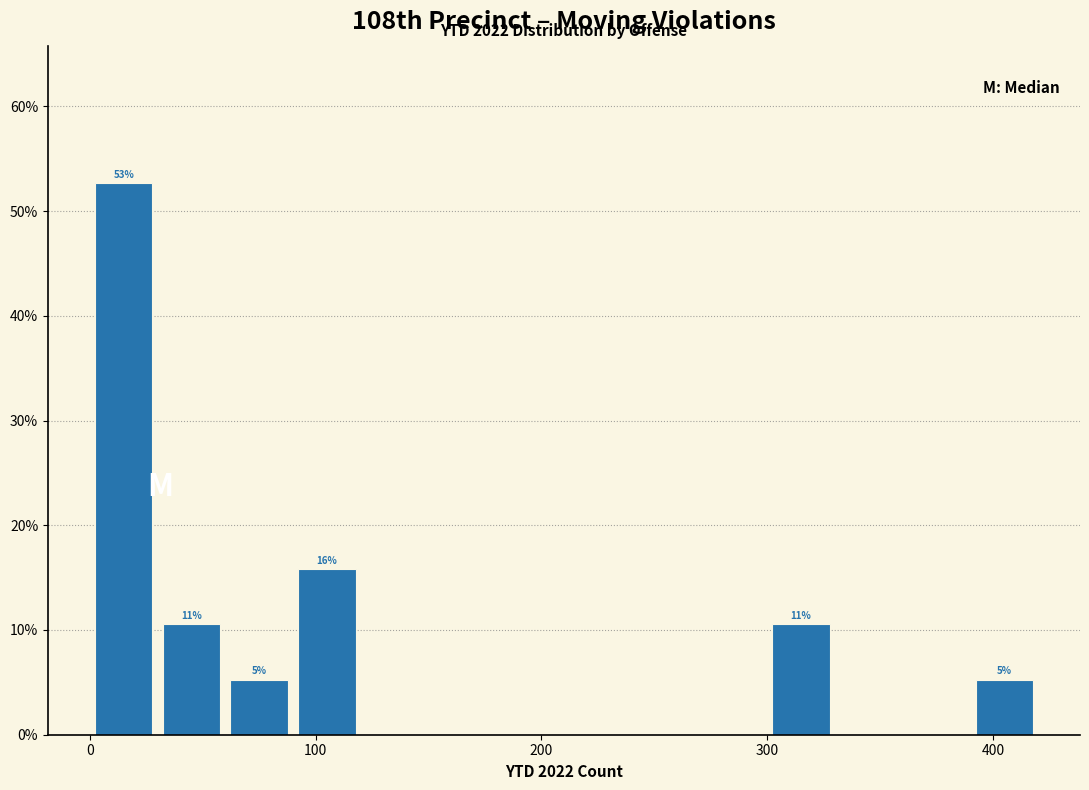

Read against the x-axis, roughly where is the centre of the tallest bar?

20